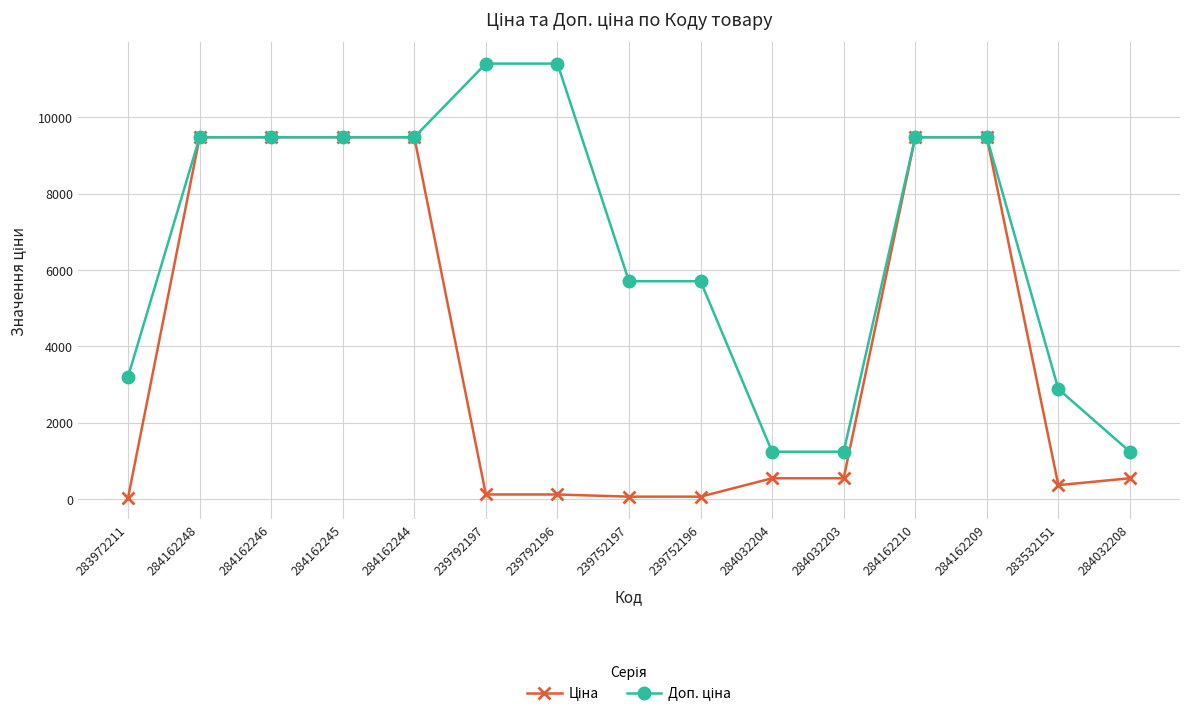

True or false: Доп. ціна and Ціна intersect in this chart.

False